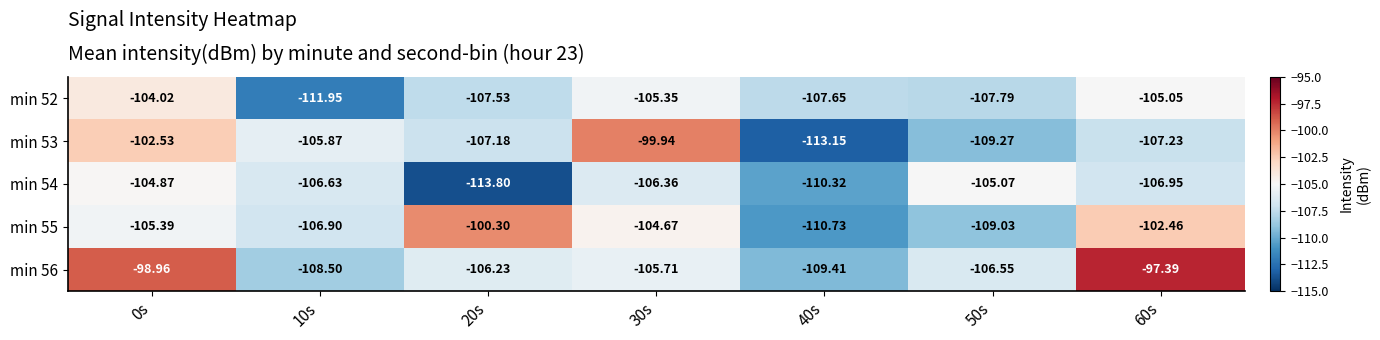

Is the value of min 53 at 10s greater than the value of min 52 at 40s?

Yes